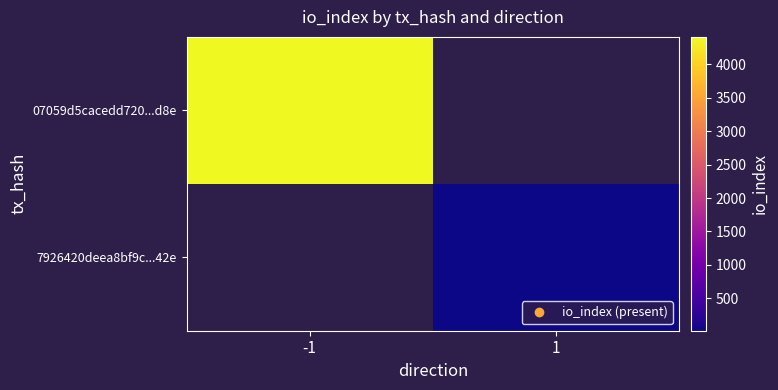

Is the value of 7926420deea8bf9c...42e at -1 greater than the value of 07059d5cacedd720...d8e at 1?

No